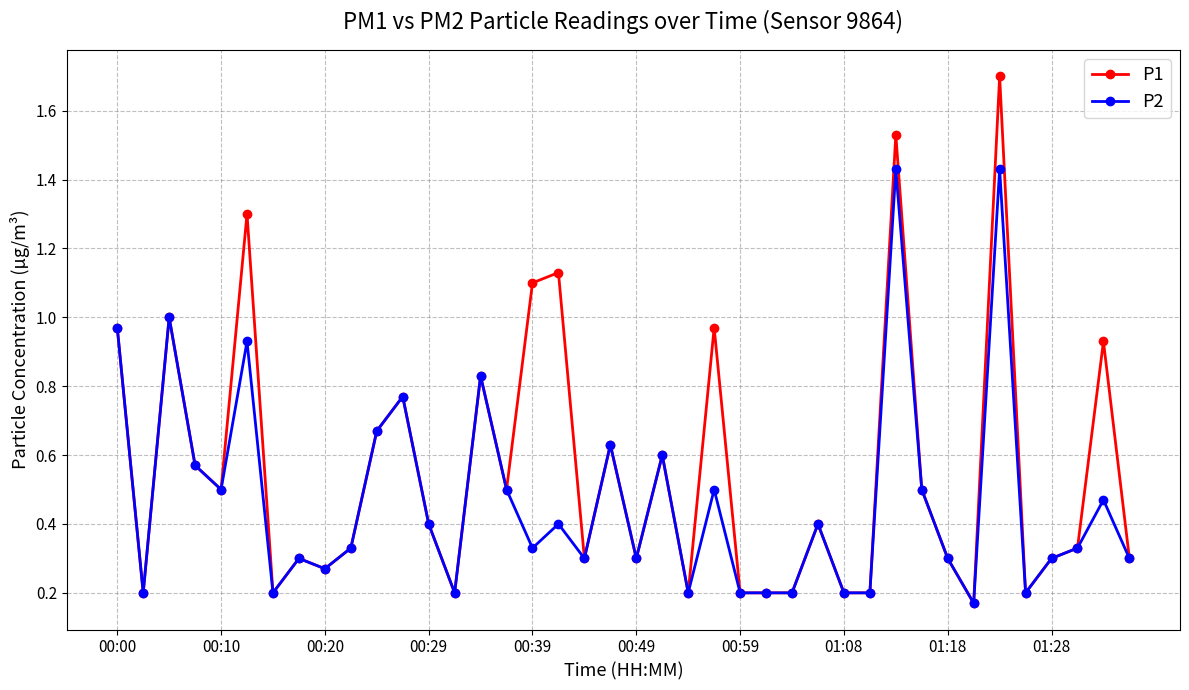

What is the highest value of the P1 series?

1.7